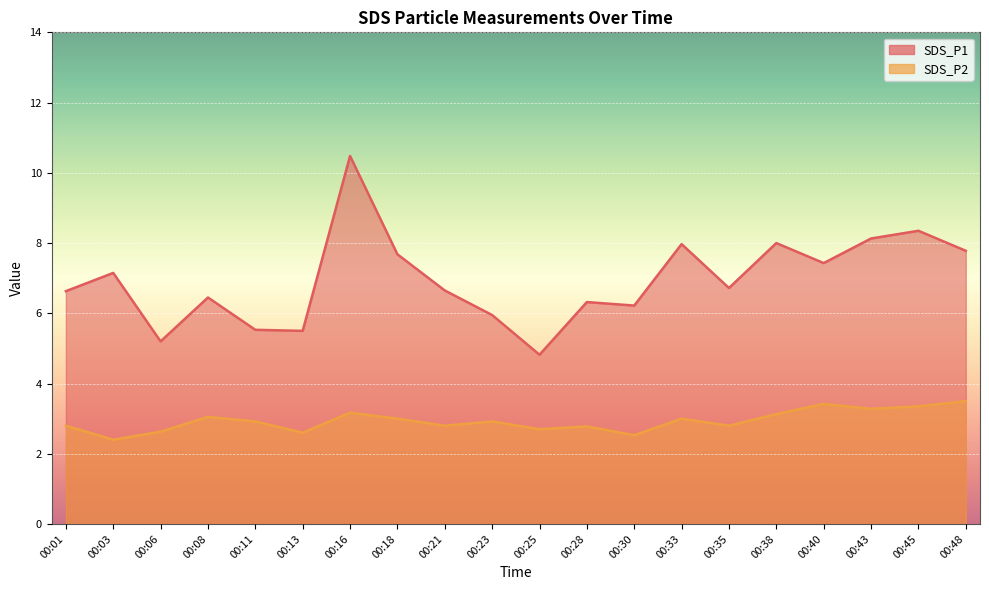

Between 00:01 and 00:45, which is larger?

00:45